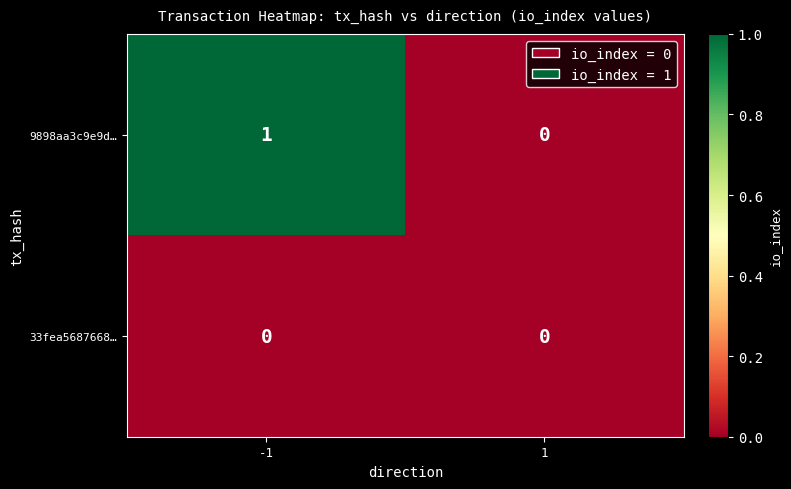

True or false: 9898aa3c9e9d… has a value of 1 at -1.

True